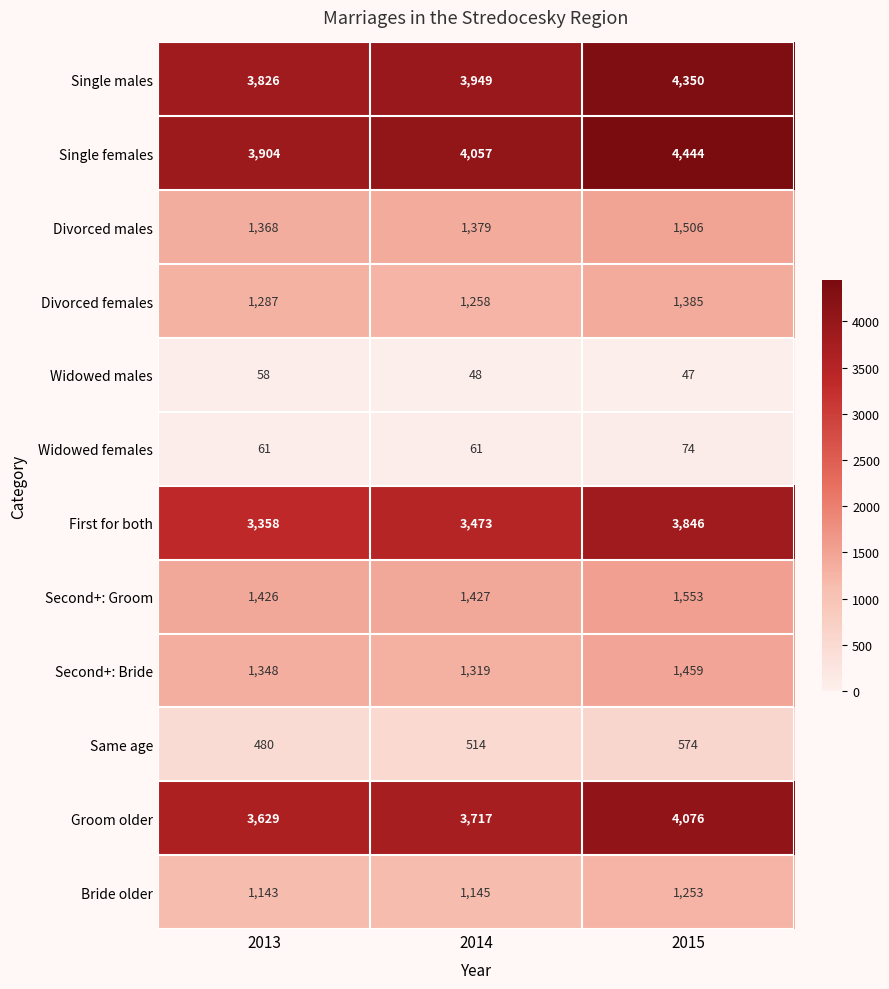

At 2015, list the series in order from largest to smallest.

Single females, Single males, Groom older, First for both, Second+: Groom, Divorced males, Second+: Bride, Divorced females, Bride older, Same age, Widowed females, Widowed males